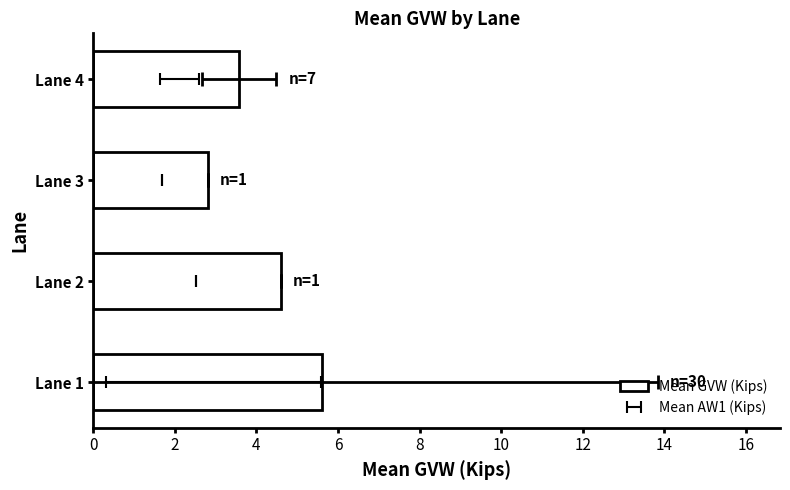

What is the change in value from Lane 1 to Lane 3?

-2.8